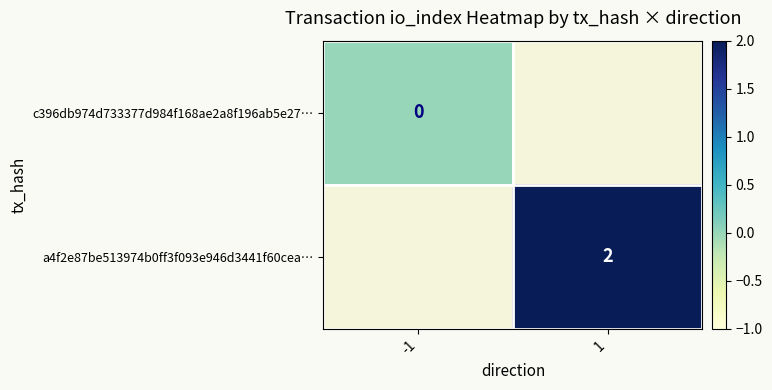

Which has a higher value, 1 or -1?

-1